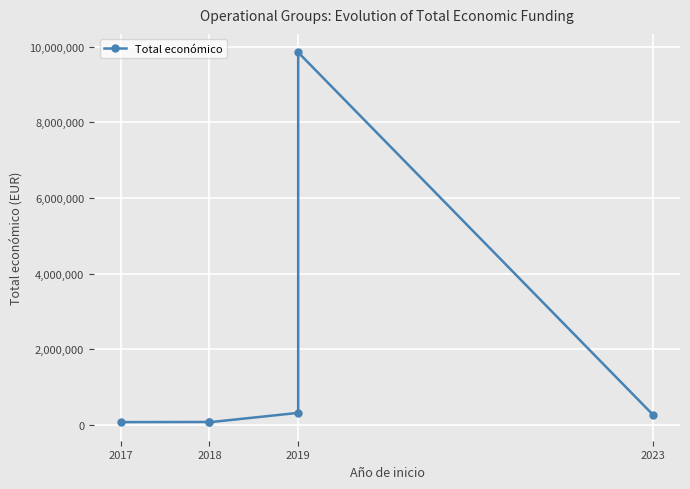

How many lines are shown in the chart?

1